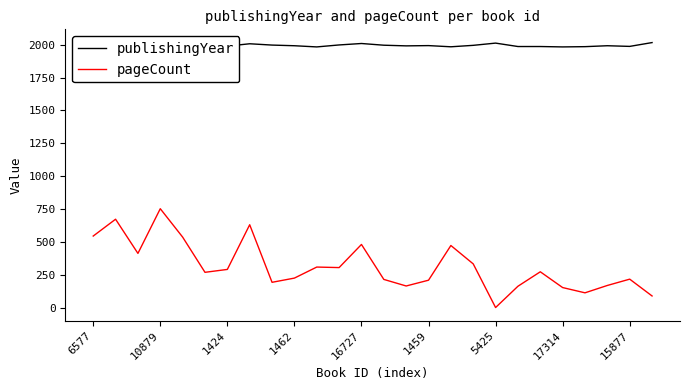

What is the sum of the pageCount values at 10879 and 1459?

960